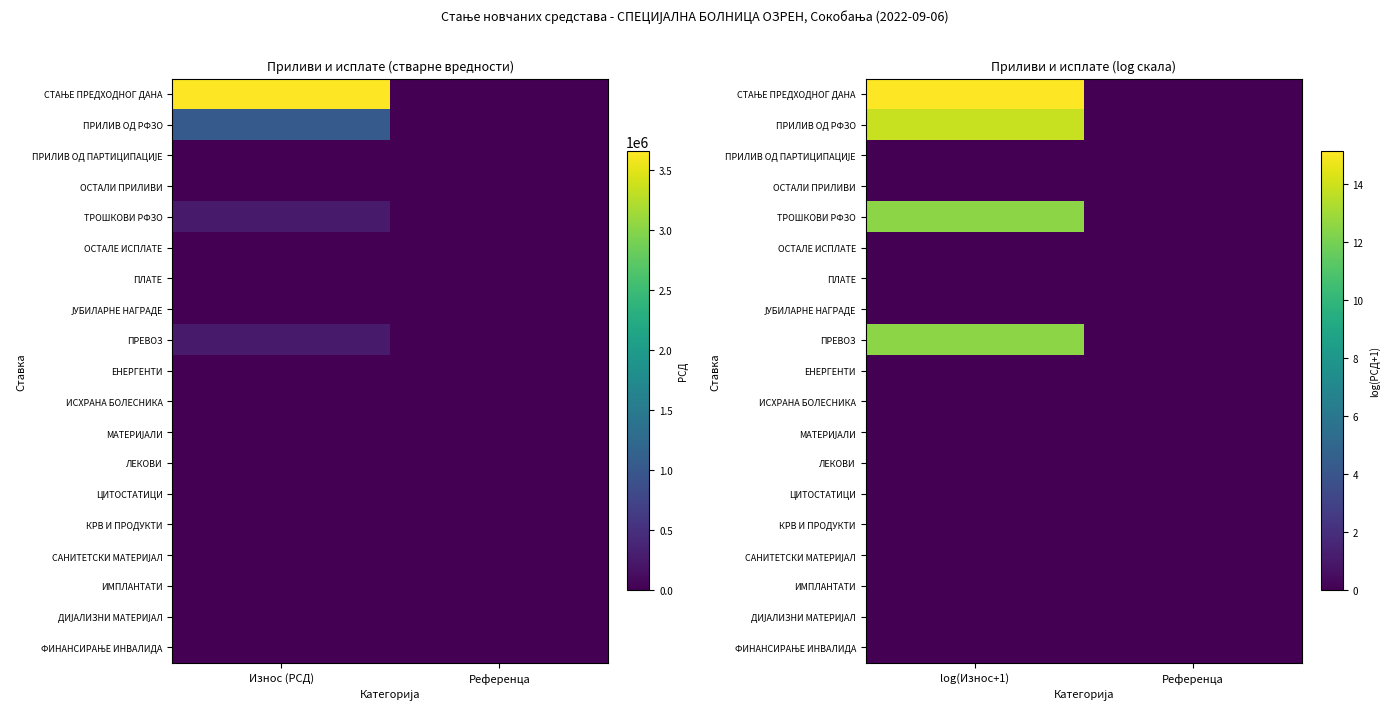

Rank the series at Референца from highest to lowest value.

СТАЊЕ ПРЕДХОДНОГ ДАНА, ПРИЛИВ ОД РФЗО, ПРИЛИВ ОД ПАРТИЦИПАЦИЈЕ, ОСТАЛИ ПРИЛИВИ, ТРОШКОВИ РФЗО, ОСТАЛЕ ИСПЛАТЕ, ПЛАТЕ, ЈУБИЛАРНЕ НАГРАДЕ, ПРЕВОЗ, ЕНЕРГЕНТИ, ИСХРАНА БОЛЕСНИКА, МАТЕРИЈАЛИ, ЛЕКОВИ, ЦИТОСТАТИЦИ, КРВ И ПРОДУКТИ, САНИТЕТСКИ МАТЕРИЈАЛ, ИМПЛАНТАТИ, ДИЈАЛИЗНИ МАТЕРИЈАЛ, ФИНАНСИРАЊЕ ИНВАЛИДА